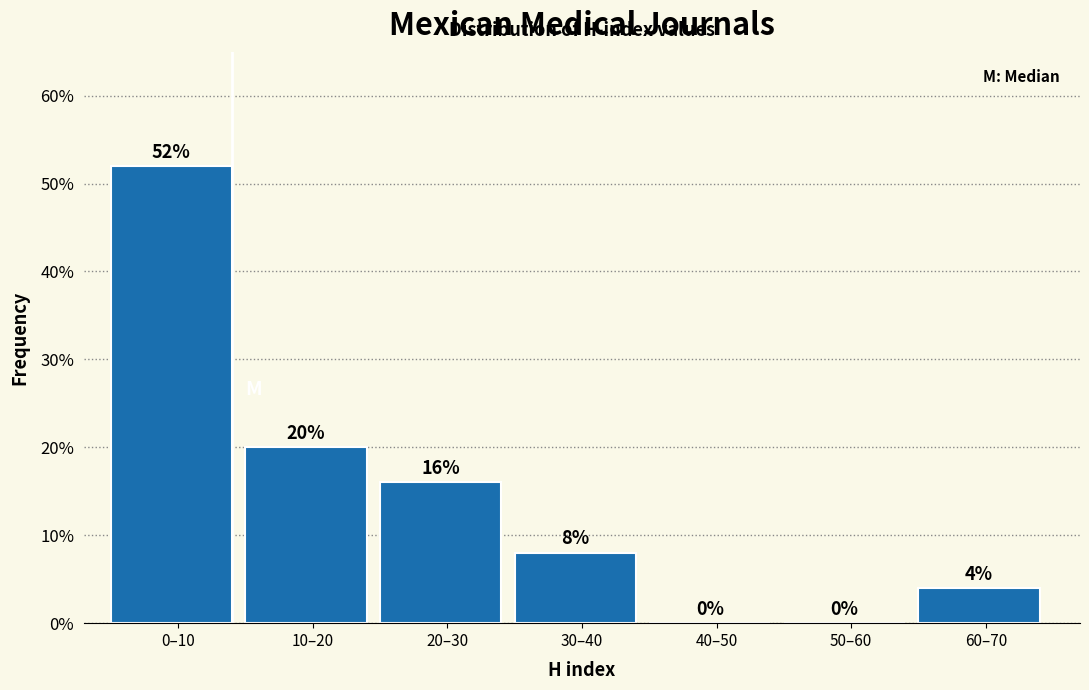

Reading right to left, list all the values displayed in this chart.

60–70=4	50–60=0	40–50=0	30–40=8	20–30=16	10–20=20	0–10=52